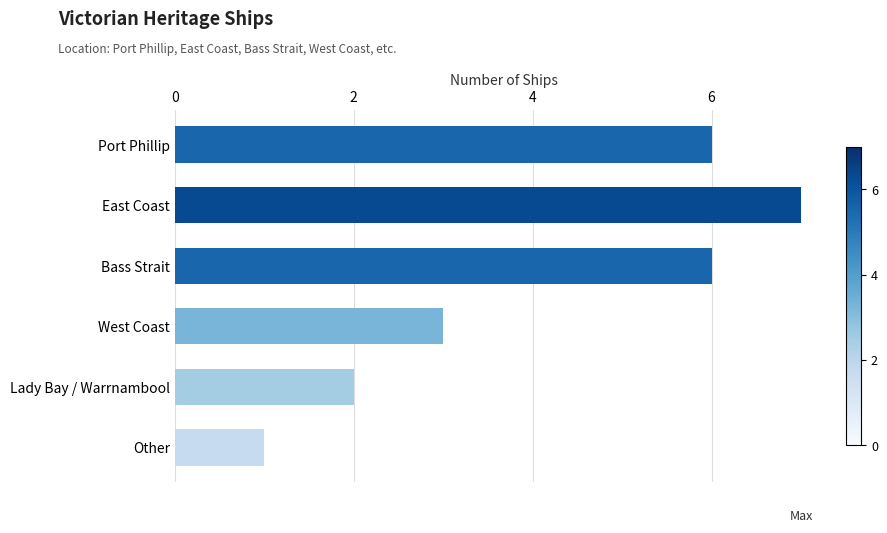

What is the change in value from Port Phillip to West Coast?

-3